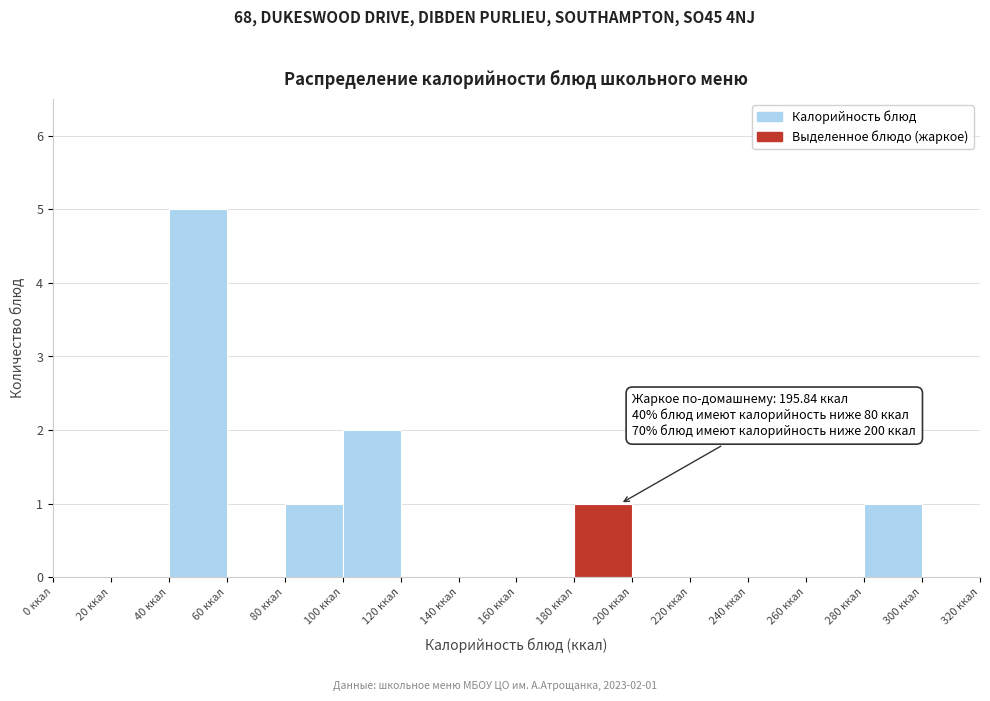

Which range on the x-axis has the tallest bar?

40 to 60